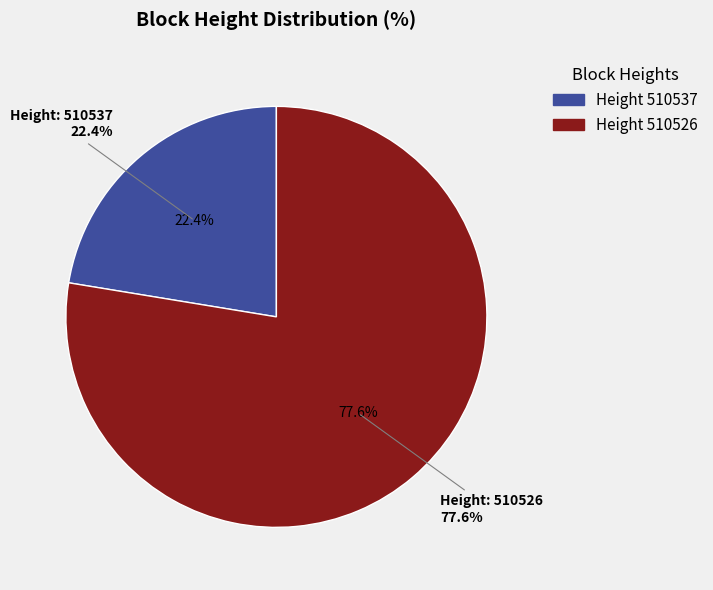

Rank the categories by value from highest to lowest.

510526, 510537